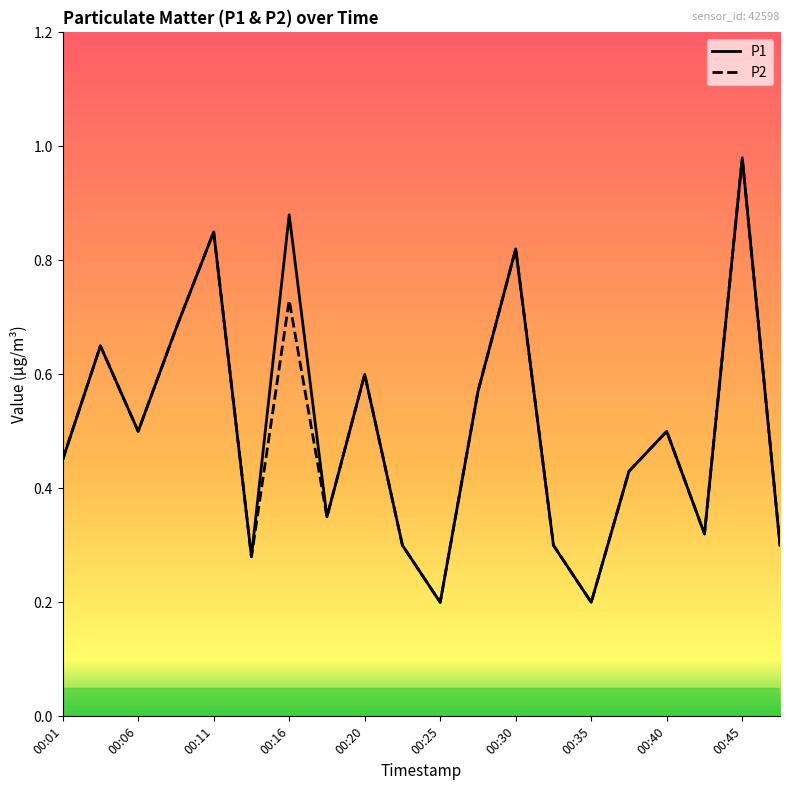

How many interior local valleys does the P2 series have?

6